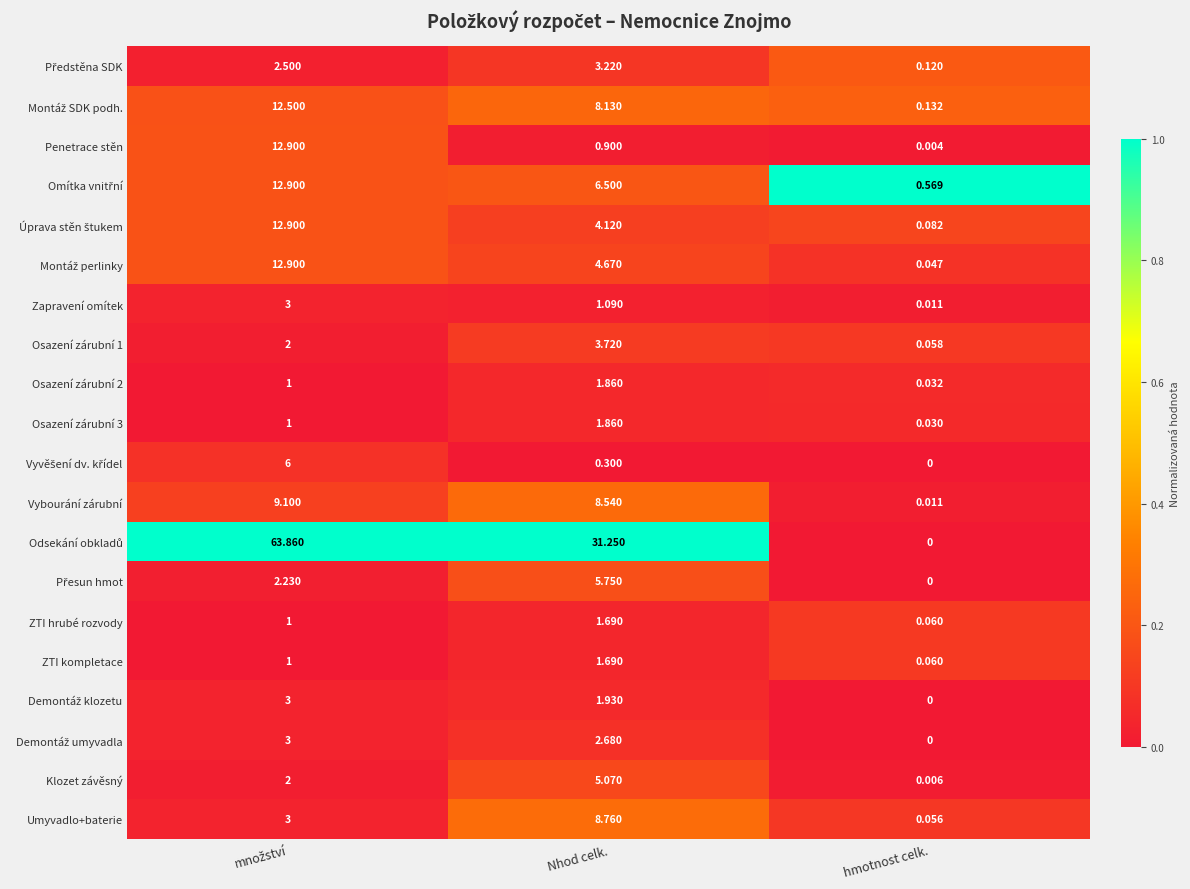

At which label does Osazení zárubní 3 reach its minimum?

hmotnost celk.